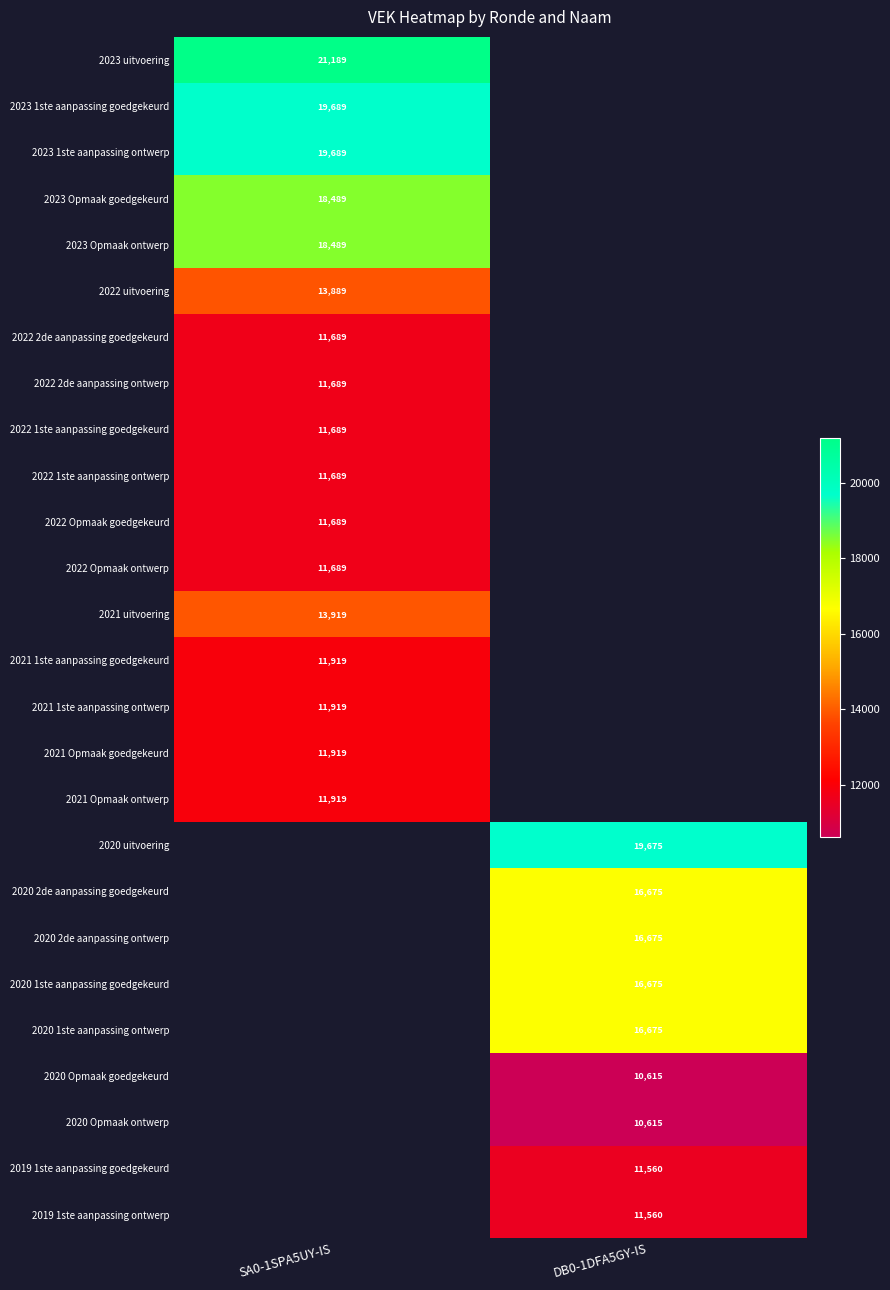

The 2020 2de aanpassing goedgekeurd series shows 16675 at DB0-1DFA5GY-IS. True or false?

True